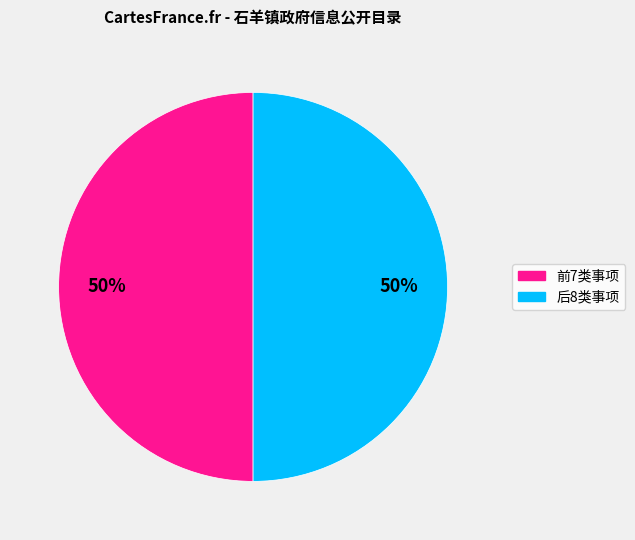

To the nearest percent, what is the average slice percentage?

50%